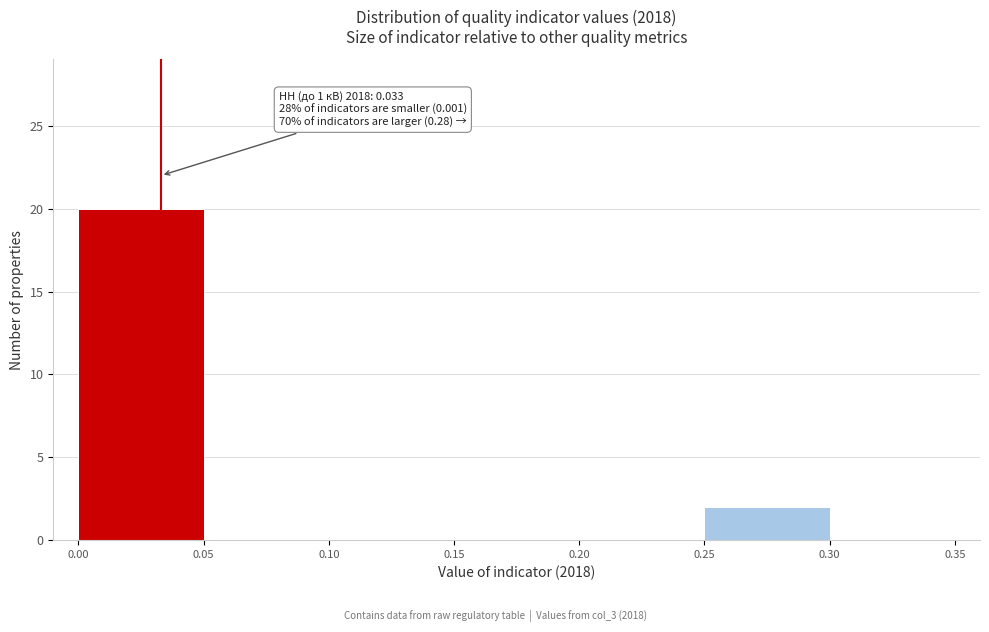

Over which range of the x-axis is the bar tallest?

0.00 to 0.05